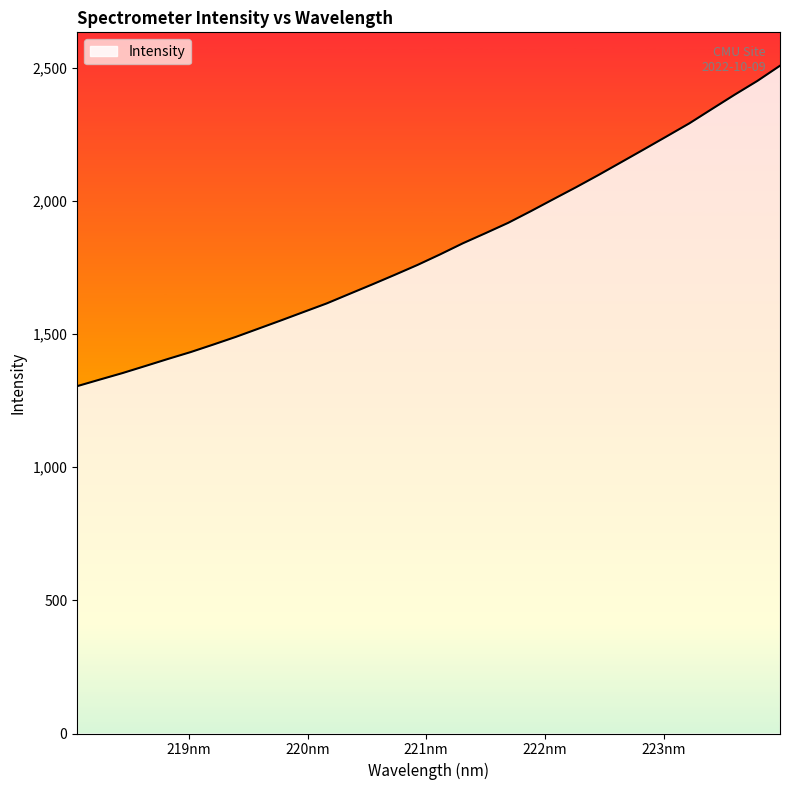

What is the difference between the maximum and minimum values?

1202.9